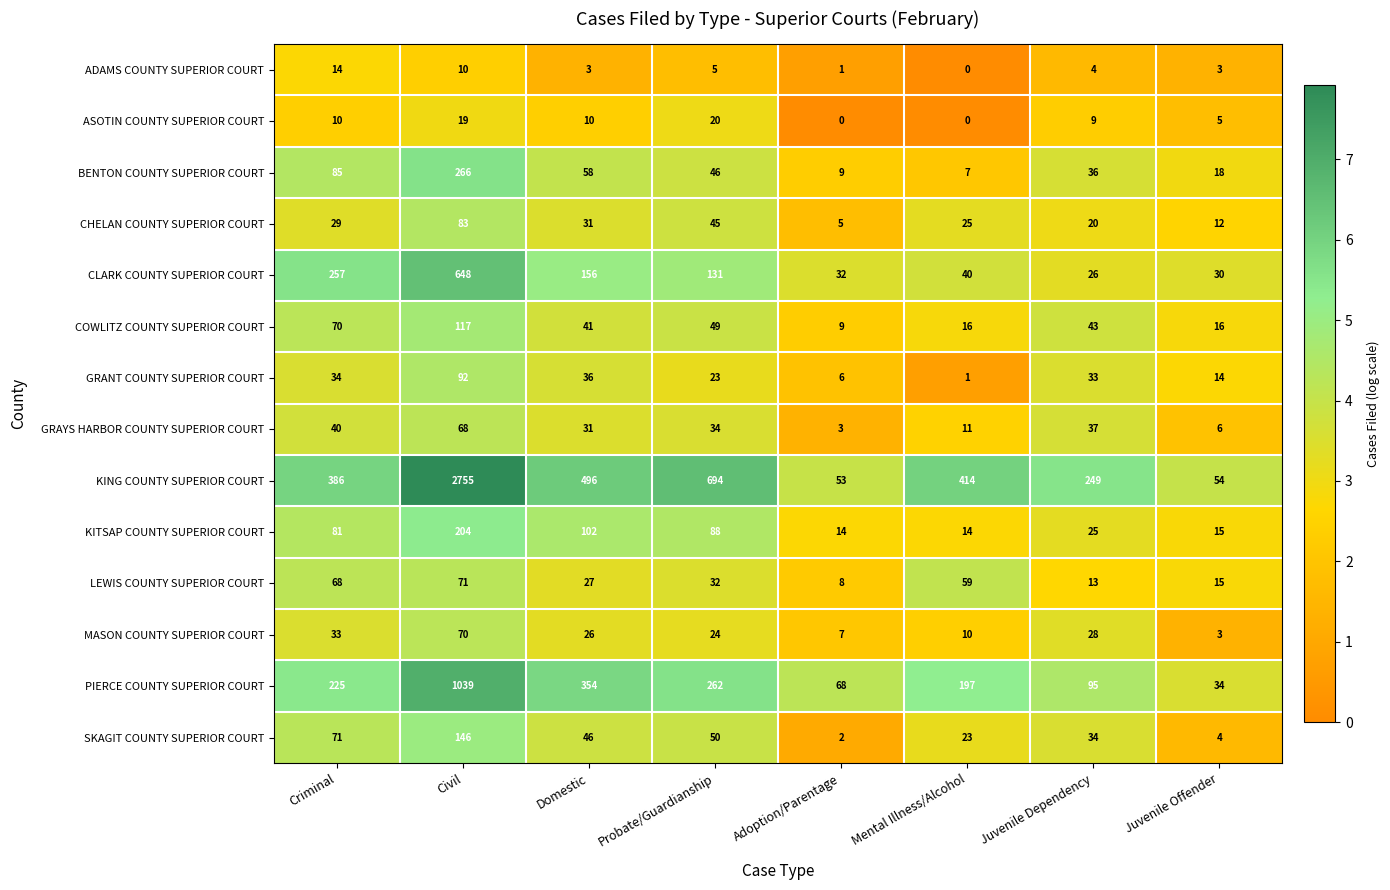

At how many categories does at least one series exceed 2?

8